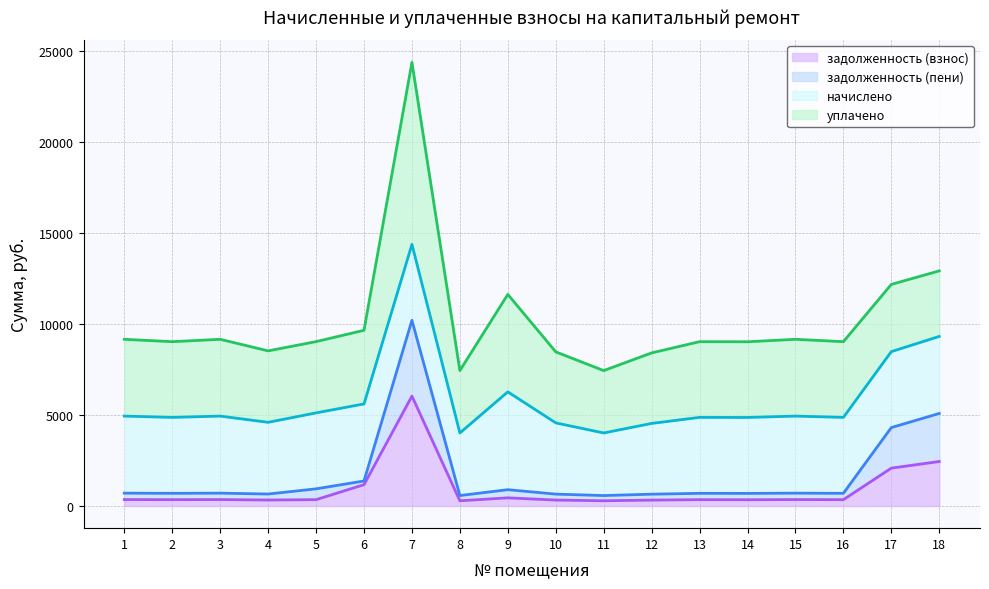

How many interior local peaks does the задолженность (взнос) series have?

5